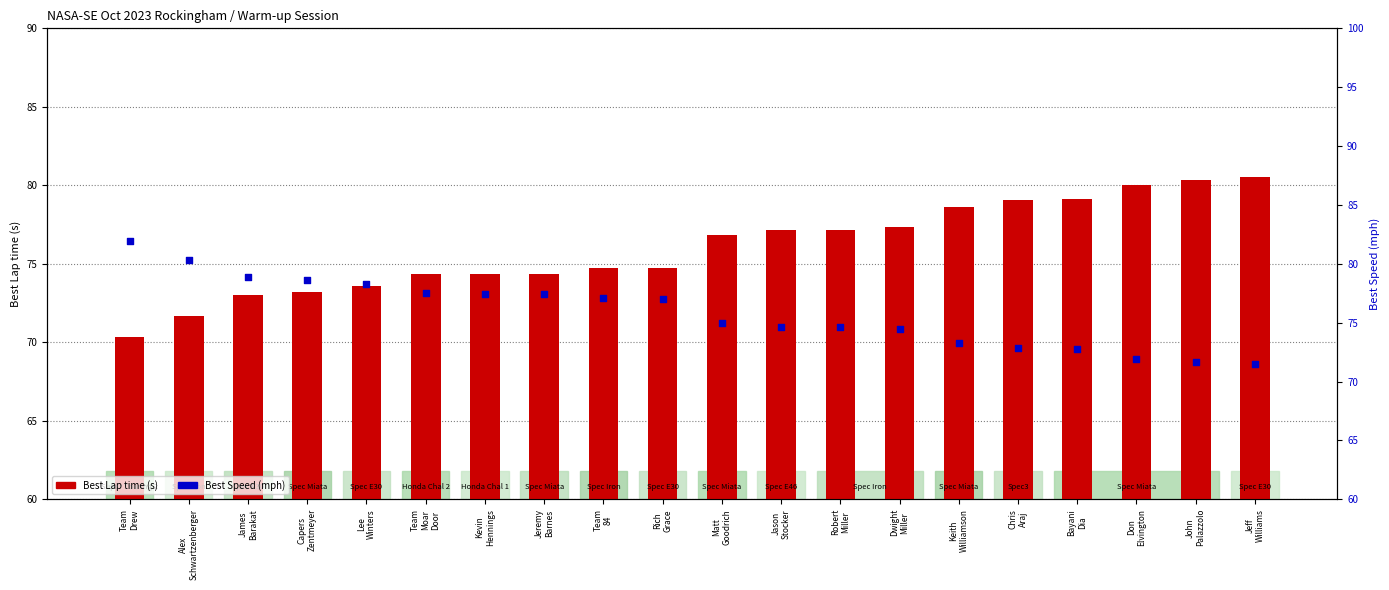

At how many categories does at least one series exceed 75?

20